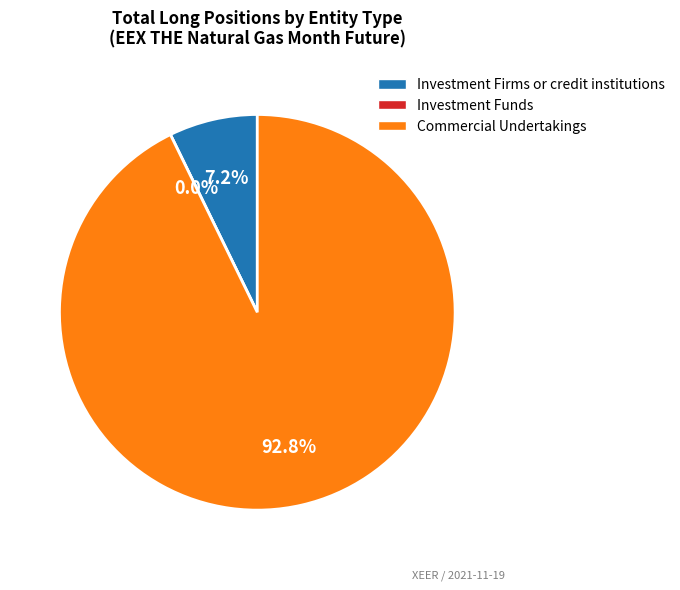

What is the total percentage of Investment Firms or credit institutions and Investment Funds?

7.2%